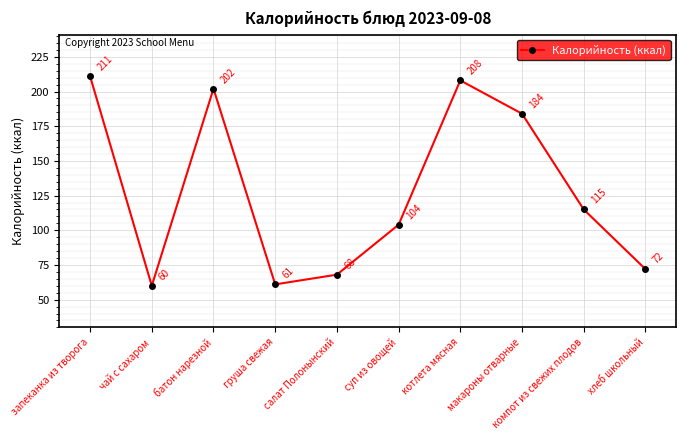

What is the change in value from батон нарезной to компот из свежих плодов?

-87